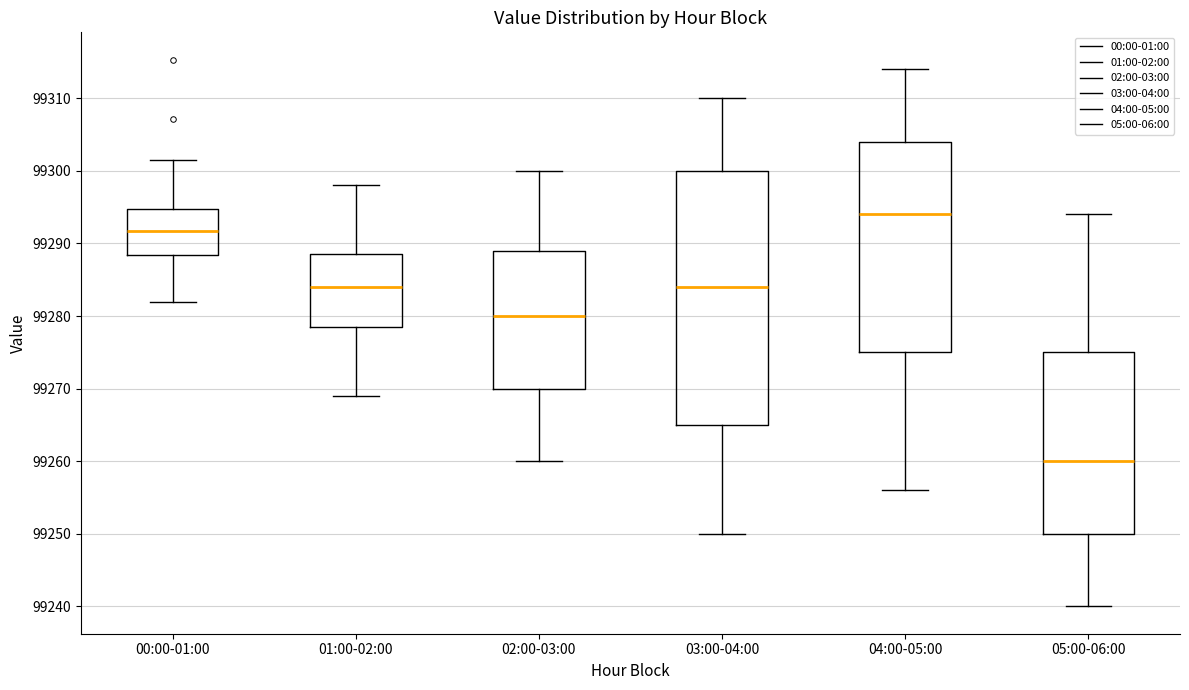

Reading left to right, read every box against the y-axis: the position of its median line, the range the box covers, and the ends of its whiskers. The values are not printed on the chart, so give them approximately, as read against the axis.

00:00-01:00: median 99292, box 99288 to 99295, whiskers 99282 to 99301
01:00-02:00: median 99284, box 99279 to 99289, whiskers 99269 to 99298
02:00-03:00: median 99280, box 99270 to 99289, whiskers 99260 to 99300
03:00-04:00: median 99284, box 99265 to 99300, whiskers 99250 to 99310
04:00-05:00: median 99294, box 99275 to 99304, whiskers 99256 to 99314
05:00-06:00: median 99260, box 99250 to 99275, whiskers 99240 to 99294